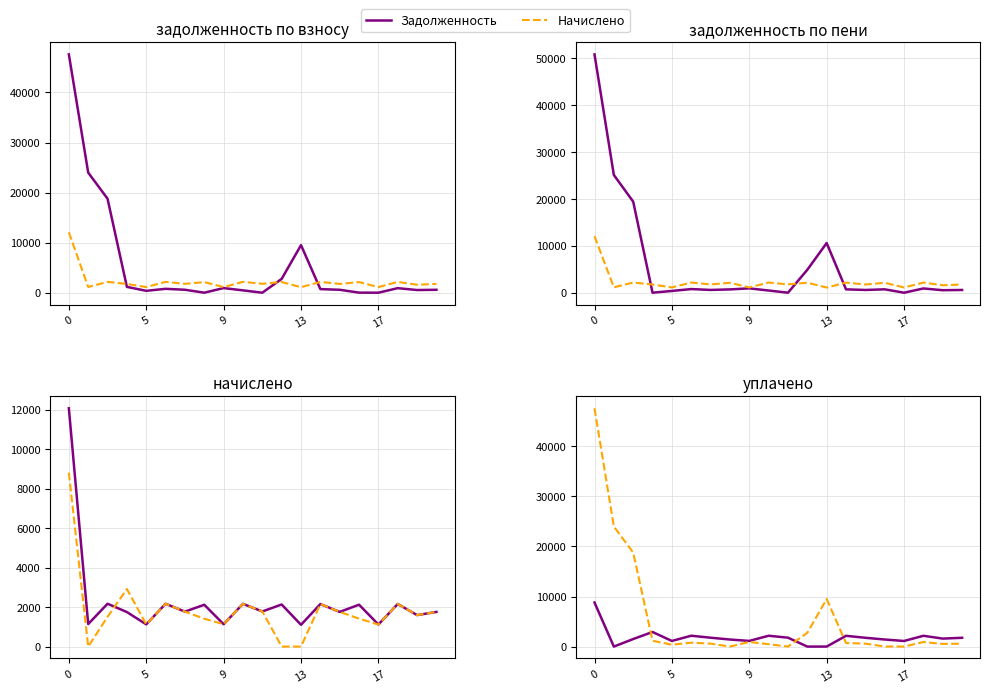

The value of задолженность (взнос) at 13 is 1854.4. True or false?

False